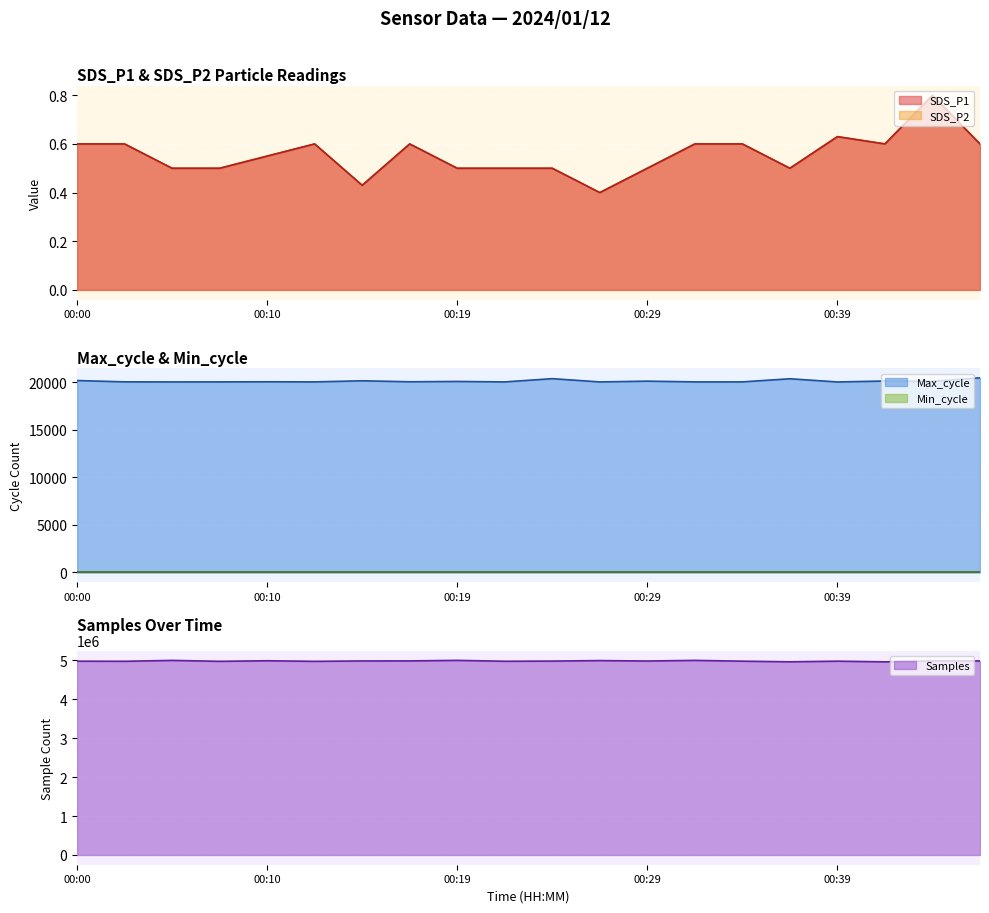

What is the difference between the maximum and minimum values in the Max_cycle series?

435